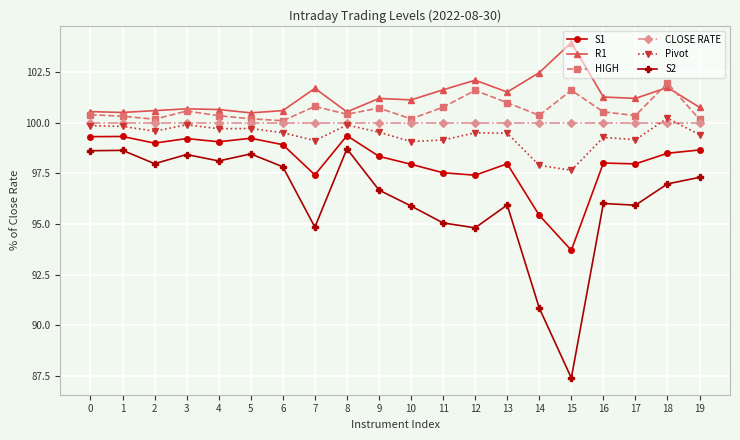

True or false: R1 and Pivot intersect in this chart.

False